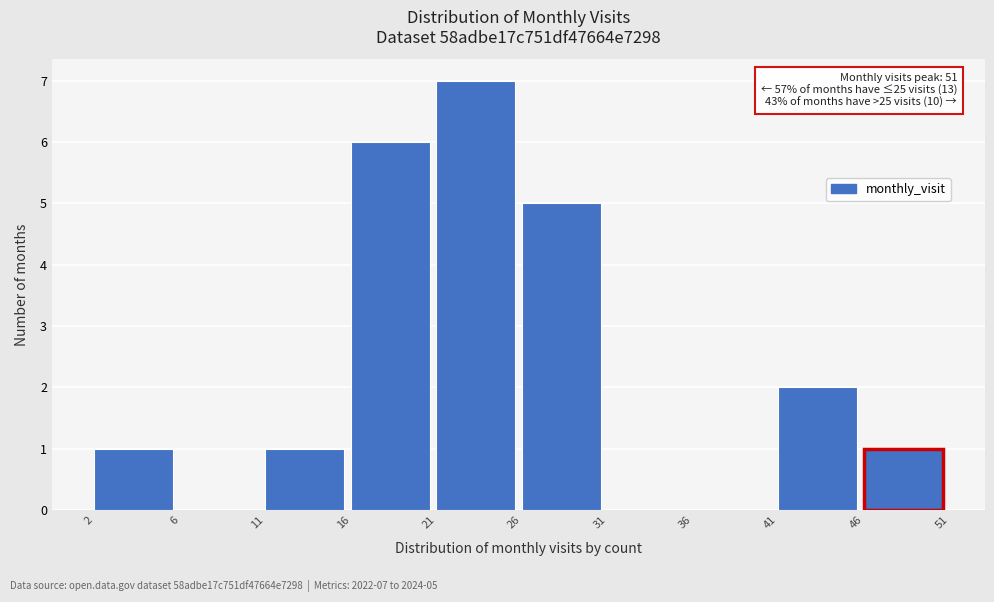

Reading left to right, what are all the values shown in this chart?

2=1	6=0	11=1	16=6	21=7	26=5	31=0	36=0	41=2	46=1